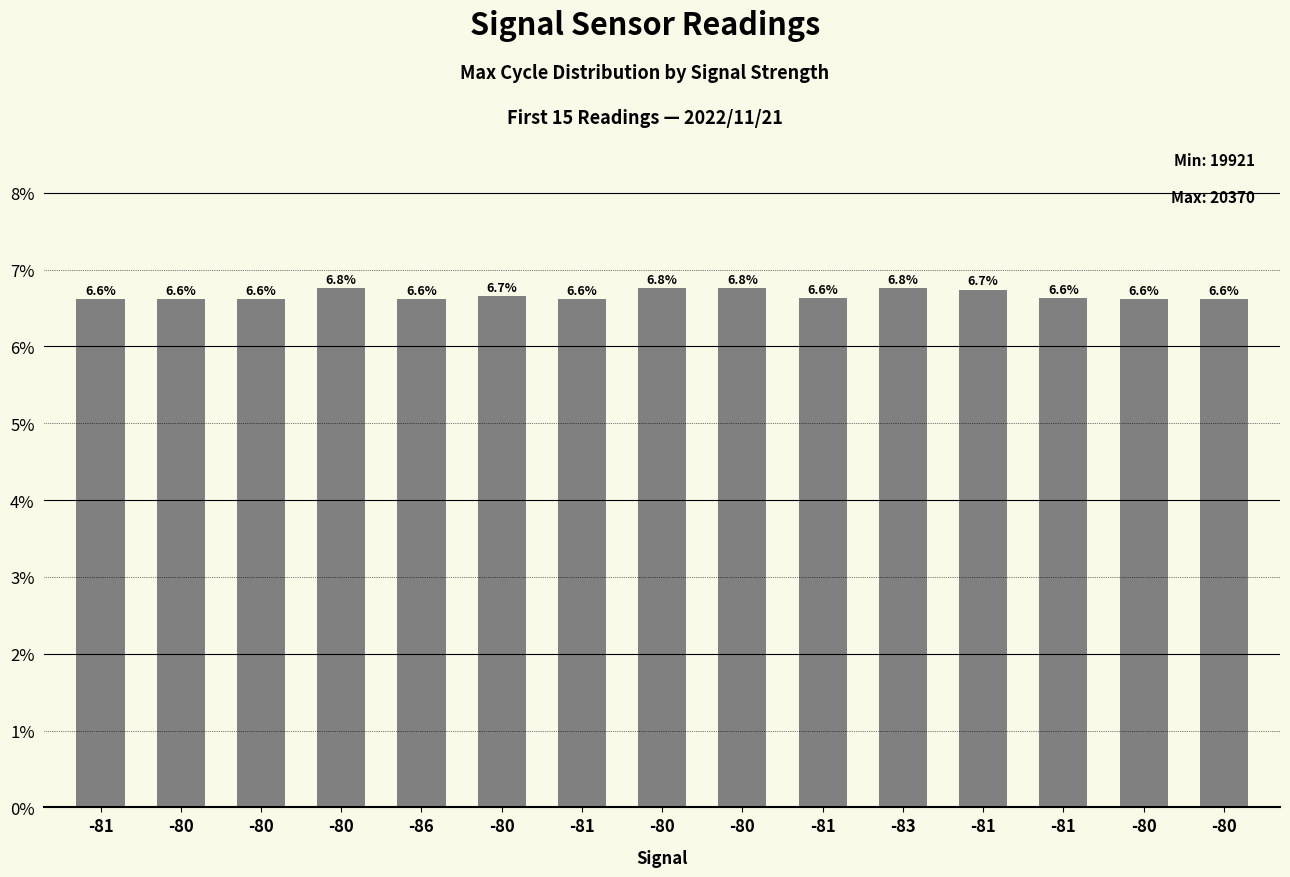

What is the difference between the maximum and minimum values?

0.1